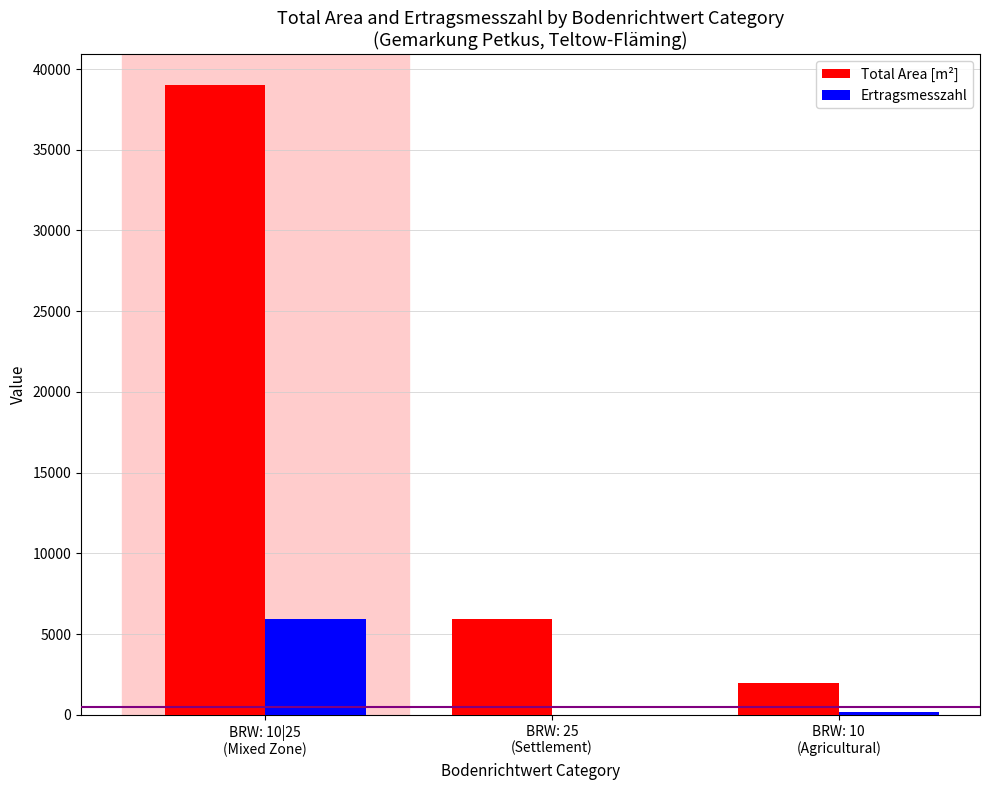

True or false: Total Area [m²] has a value of 5948 at BRW: 25
(Settlement).

True